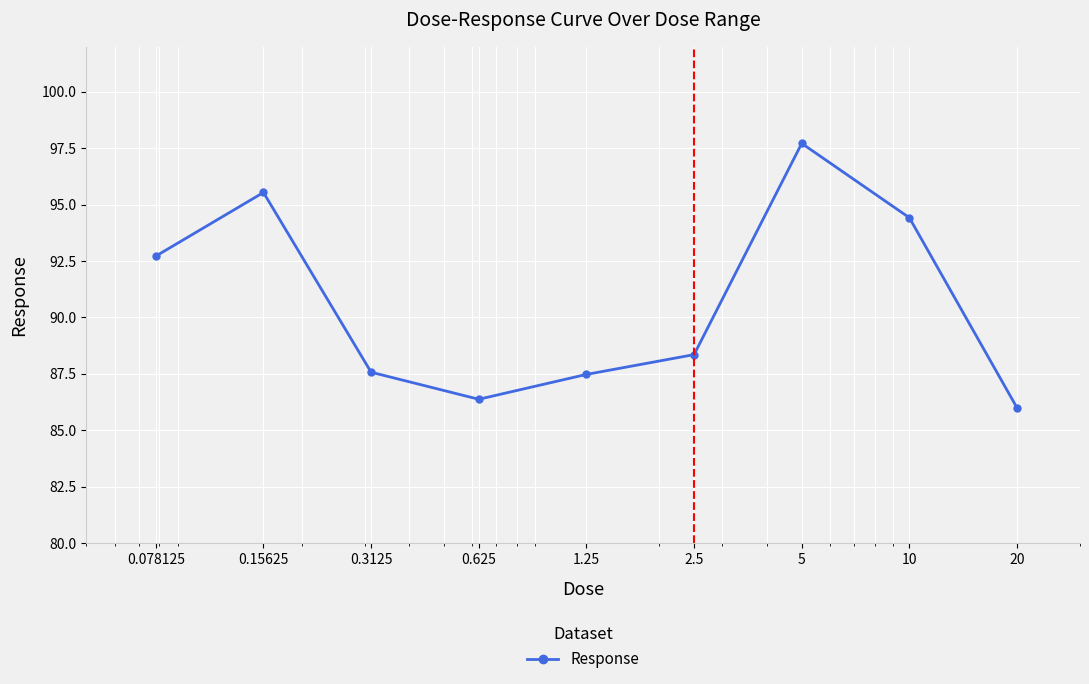

How many points are higher than both their immediate neighbors (excluding endpoints)?

2